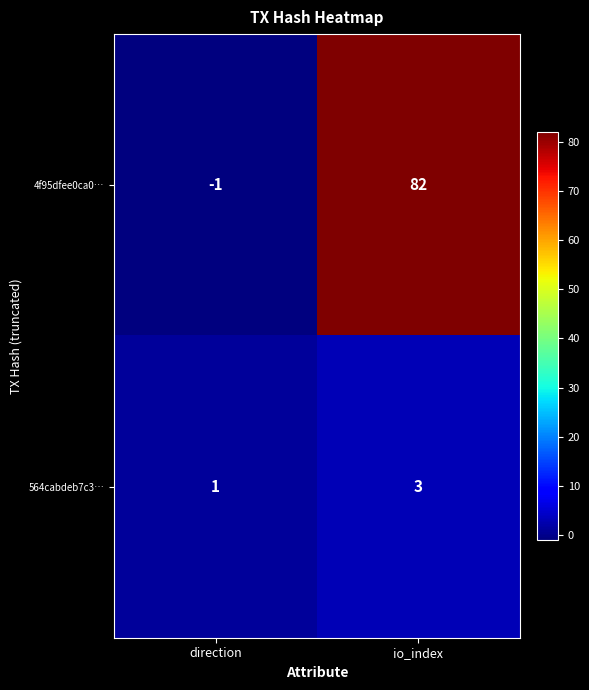

Between direction and io_index, which series saw the biggest shift?

4f95dfee0ca0…